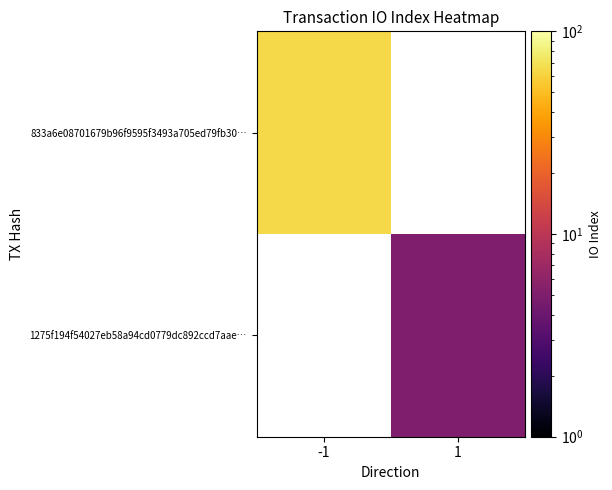

Between 1 and -1, which is larger?

-1